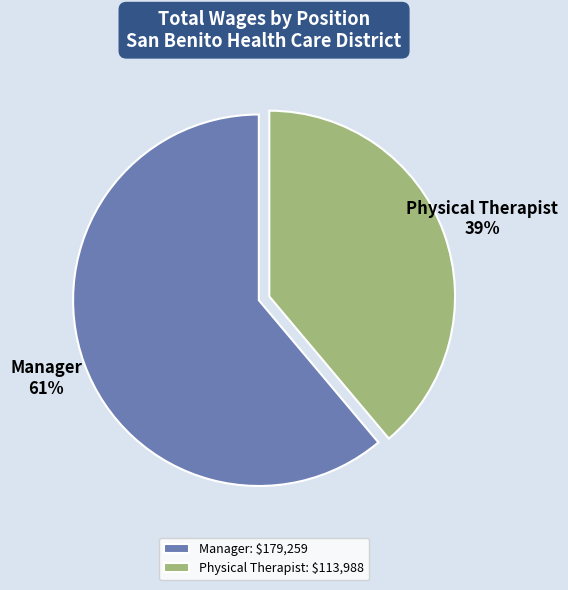

Count the number of slices in the pie.

2